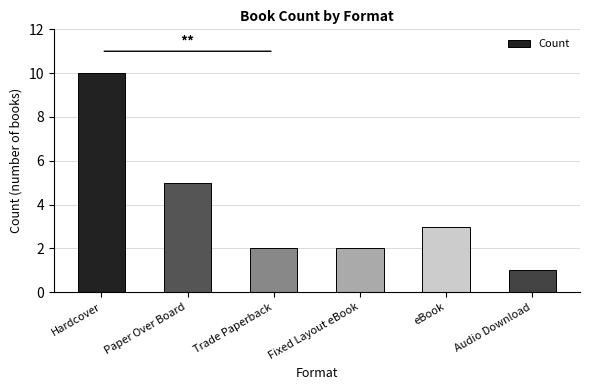

Where is the data nearest to the value 5?

Paper Over Board